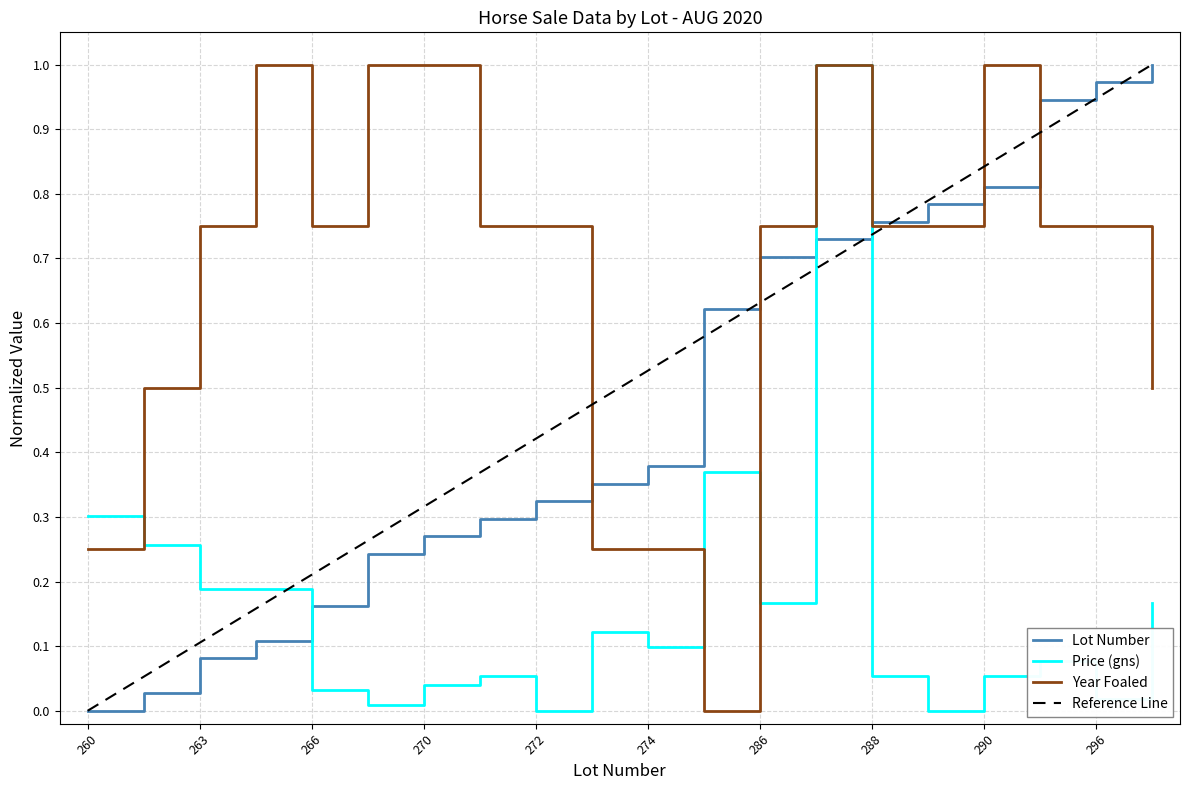

Which series has the largest total across all categories?

Year Foaled